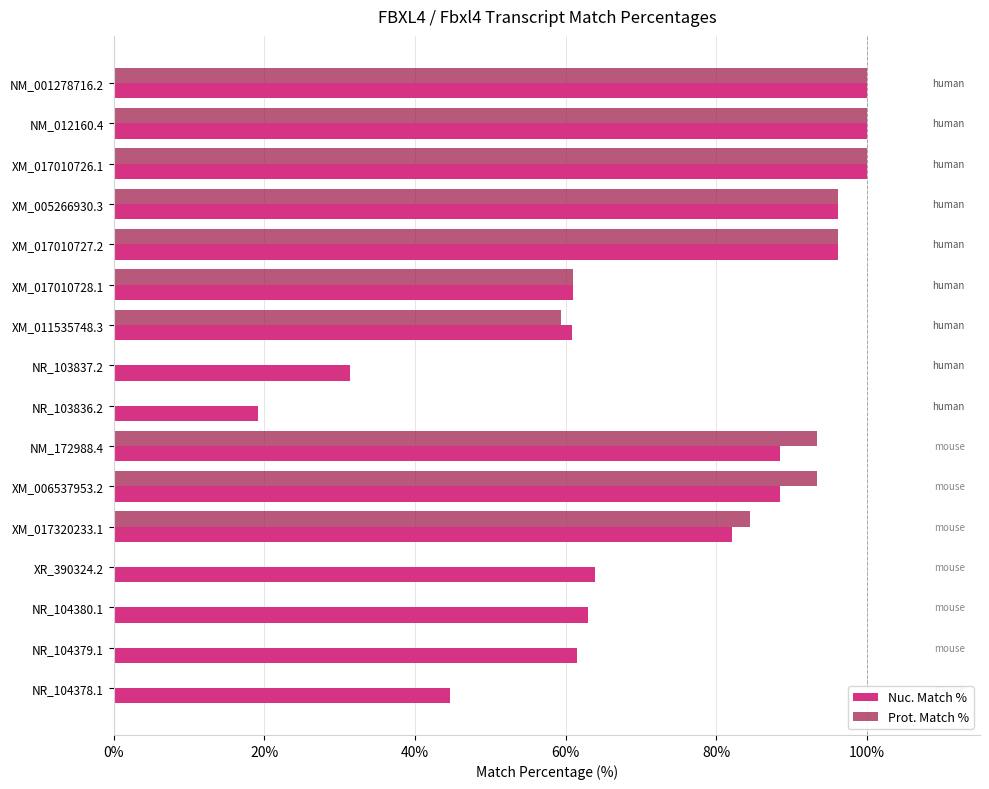

Is it true that Nuc. Match % equals 33.6 at NM_012160.4?

False